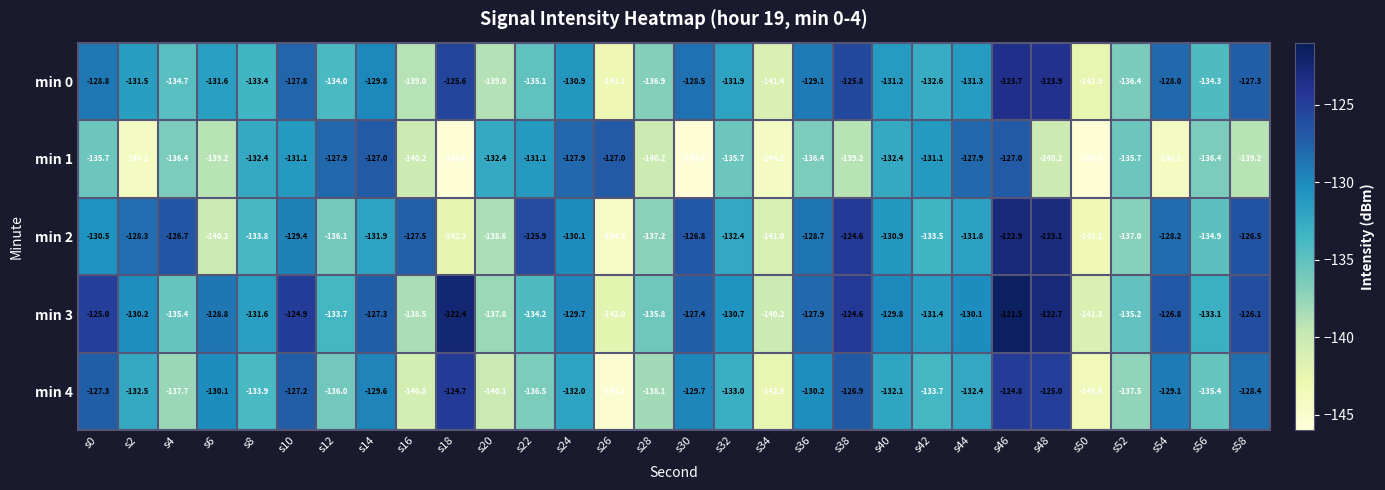

At which label is min 3 closest to -131?

s32